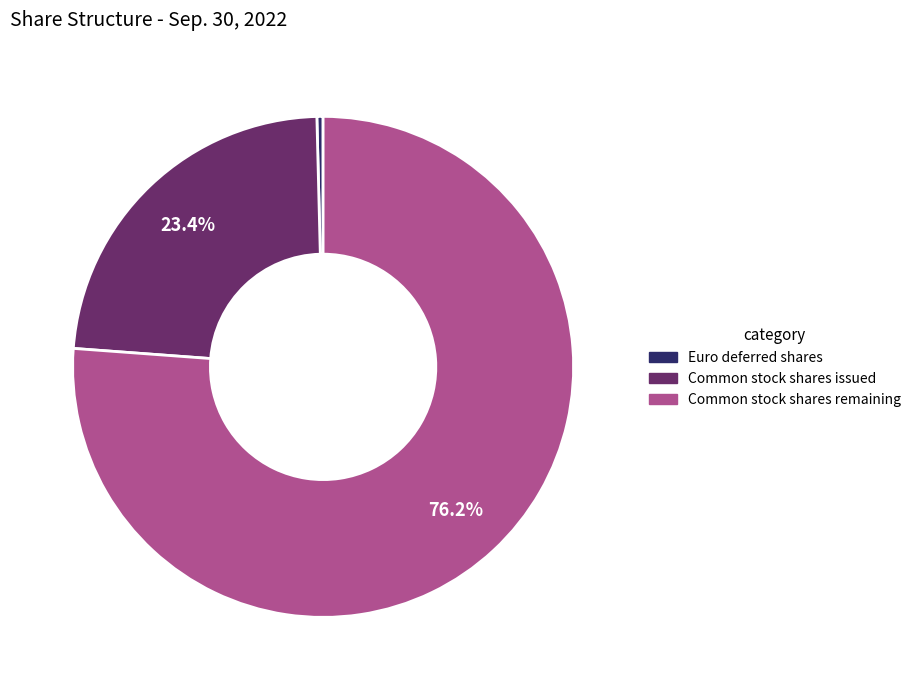

Is there a majority slice in this chart?

Yes